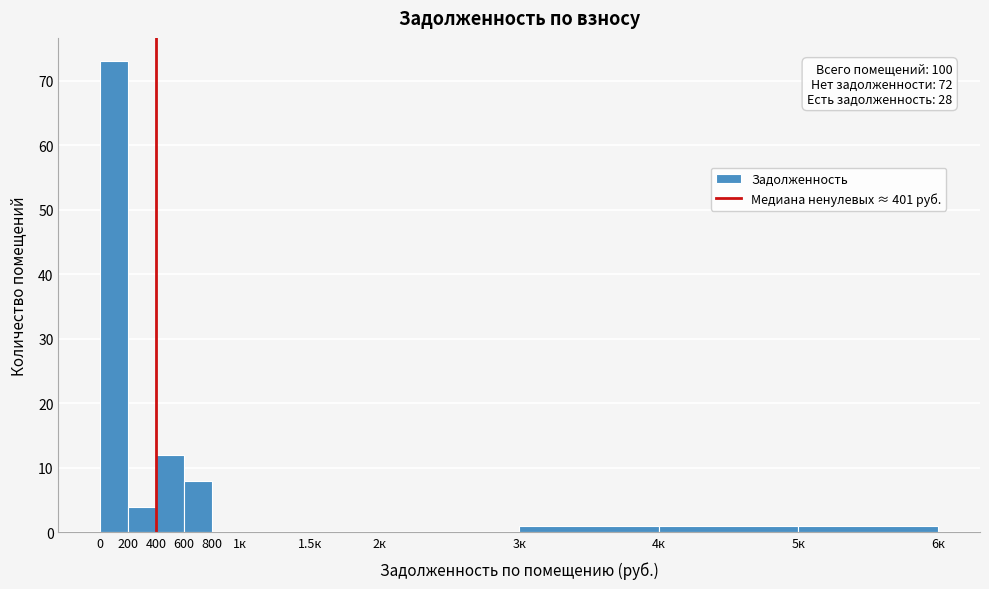

Reading left to right, list all the values displayed in this chart.

0=73	200=4	400=12	600=8	800=0	1к=0	1.5к=0	2к=0	3к=1	4к=1	5к=1